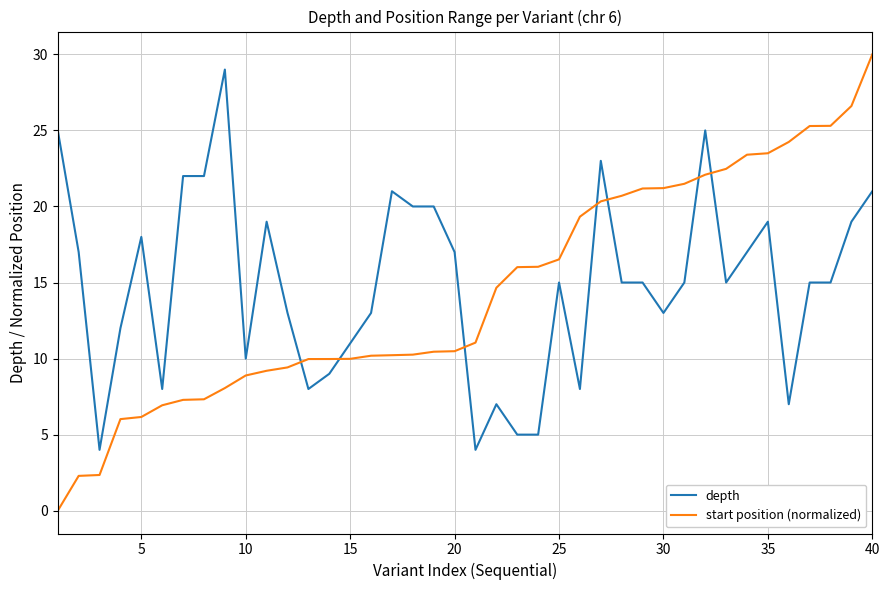

What is the highest value of the start position (normalized) series?

30.0